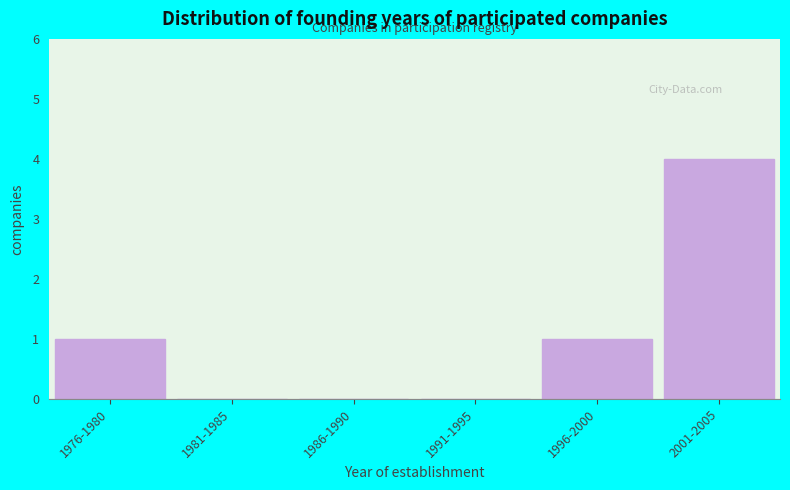

Reading left to right, list all the values displayed in this chart.

1976-1980=1	1981-1985=0	1986-1990=0	1991-1995=0	1996-2000=1	2001-2005=4